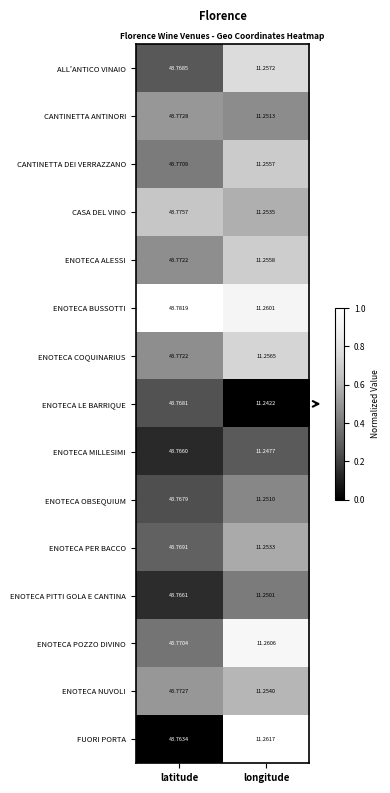

At which category does the chart reach its peak across all series?

latitude